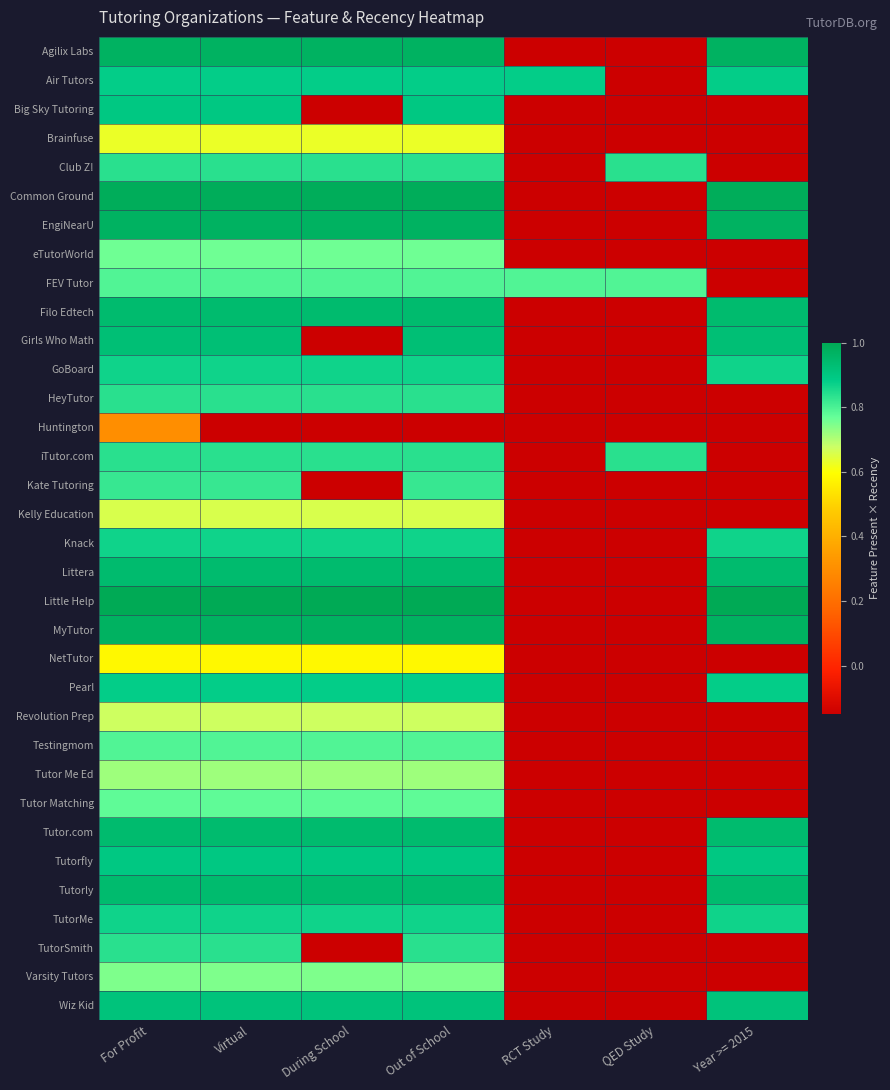

Which series changed the most between Out of School and RCT Study?

Little Help